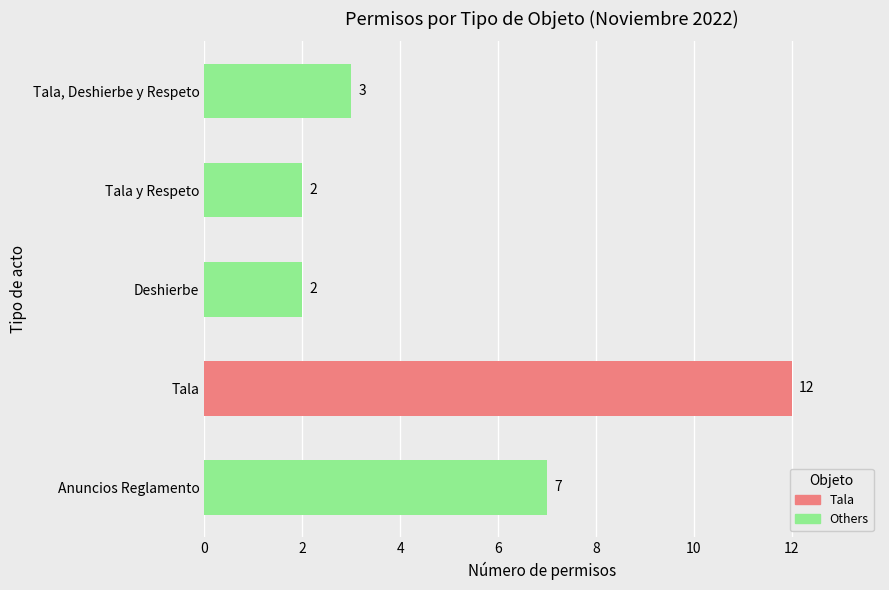

What is the difference between the second highest and second lowest values?

5